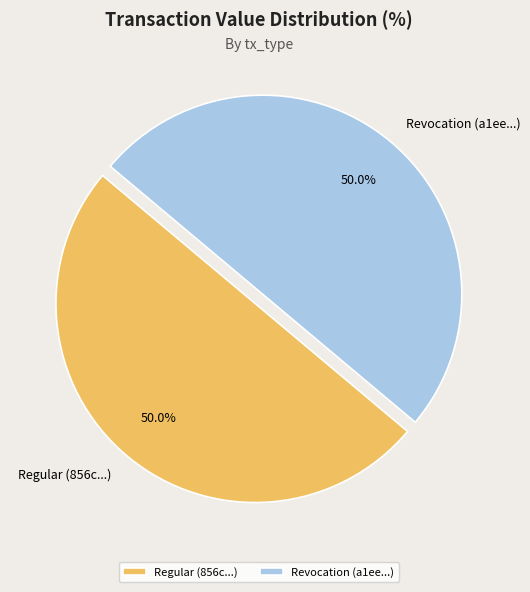

What percentage is NOT represented by Revocation?

50.0%